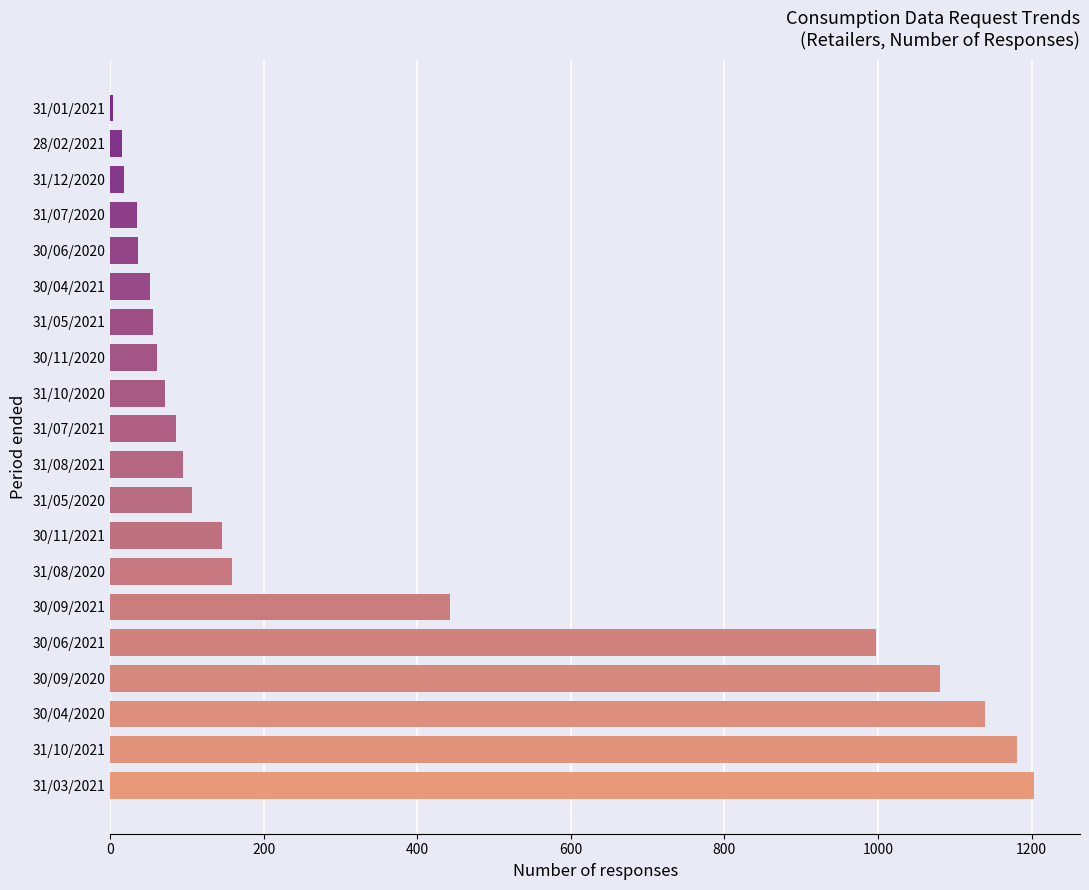

Approximately how many times larger is the value at 30/06/2020 compared to 31/08/2021?

0.4